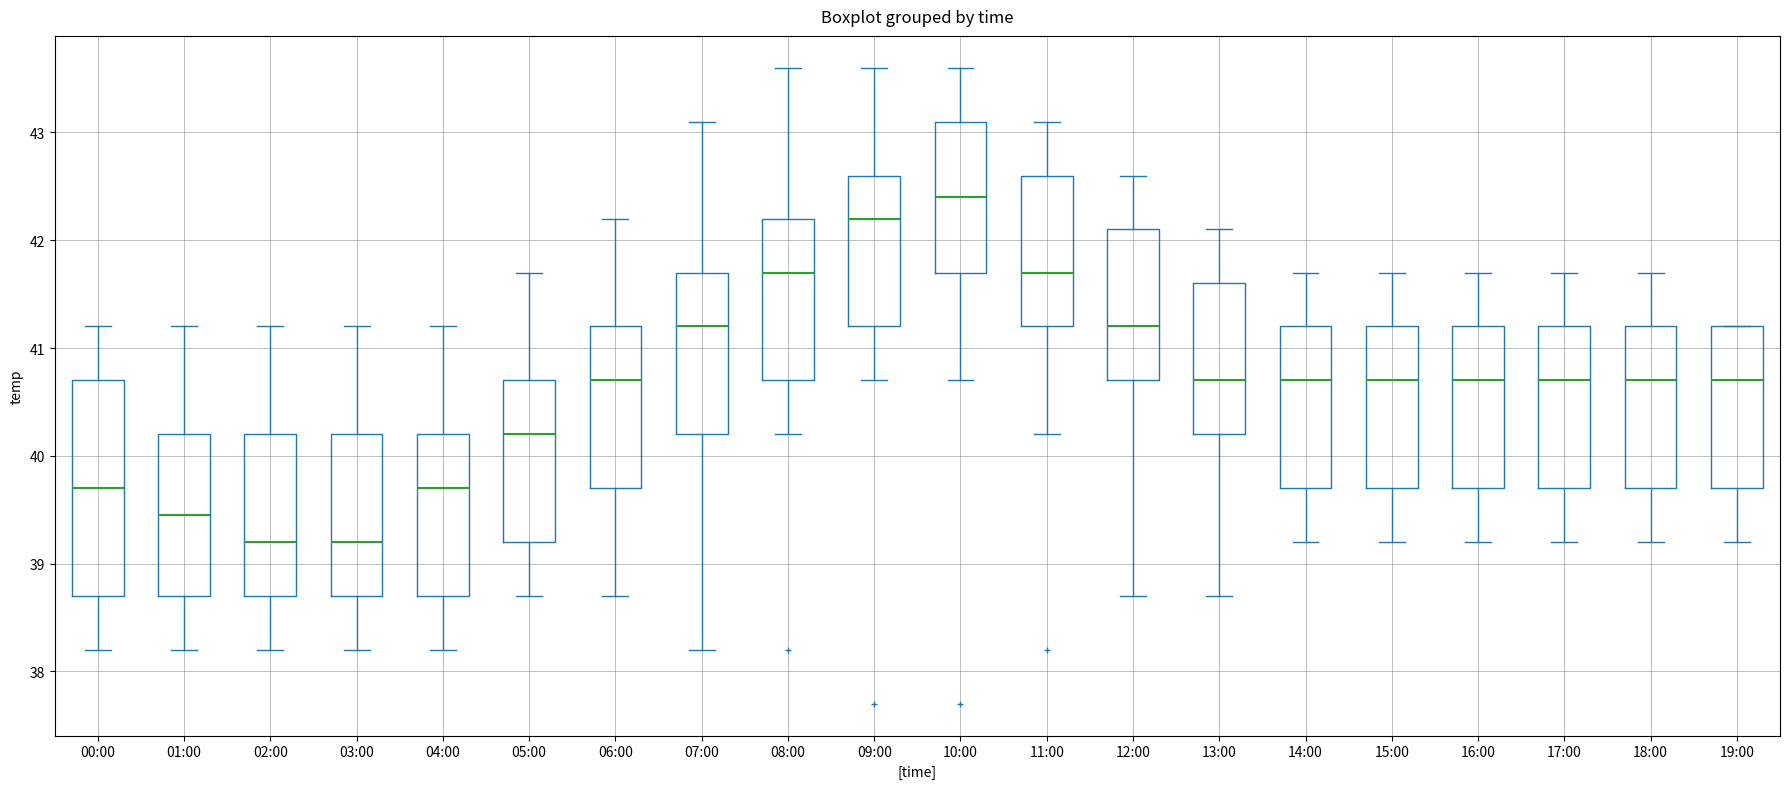

Which box is the tallest, from its lower edge to its upper edge?

00:00